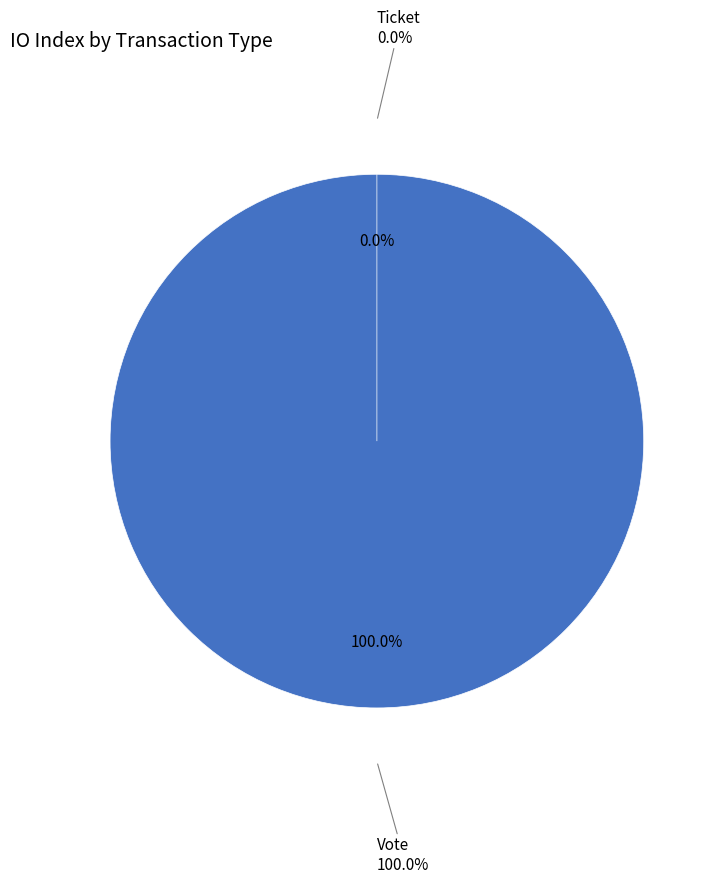

To the nearest percent, what portion does Vote represent?

100%